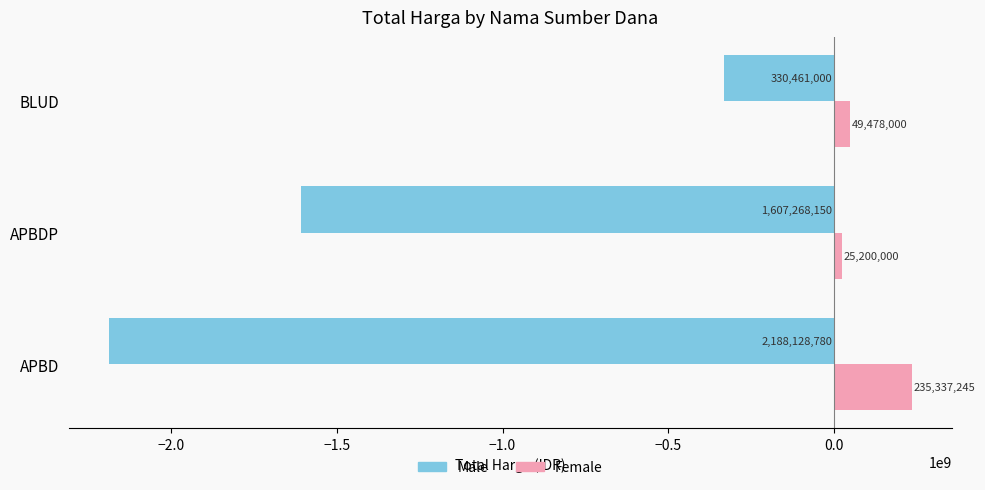

What is the spread (max minus min) of values at APBD?

2423466025